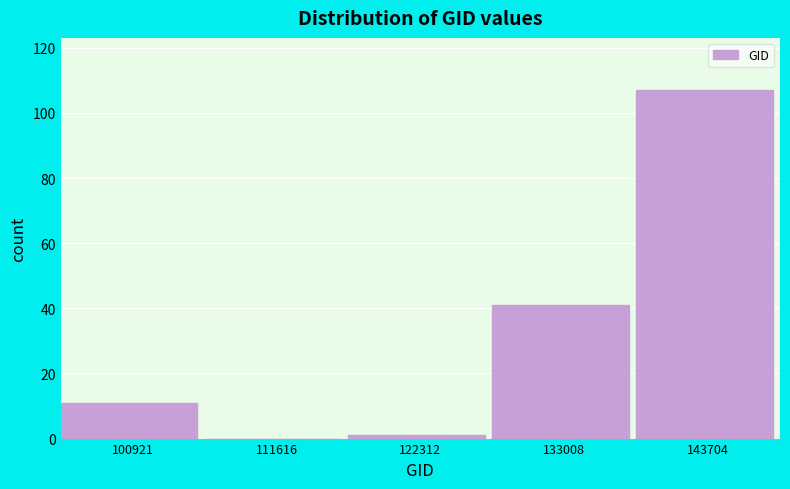

Reading left to right, list all the values displayed in this chart.

100921=11	111616=0	122312=1	133008=41	143704=107